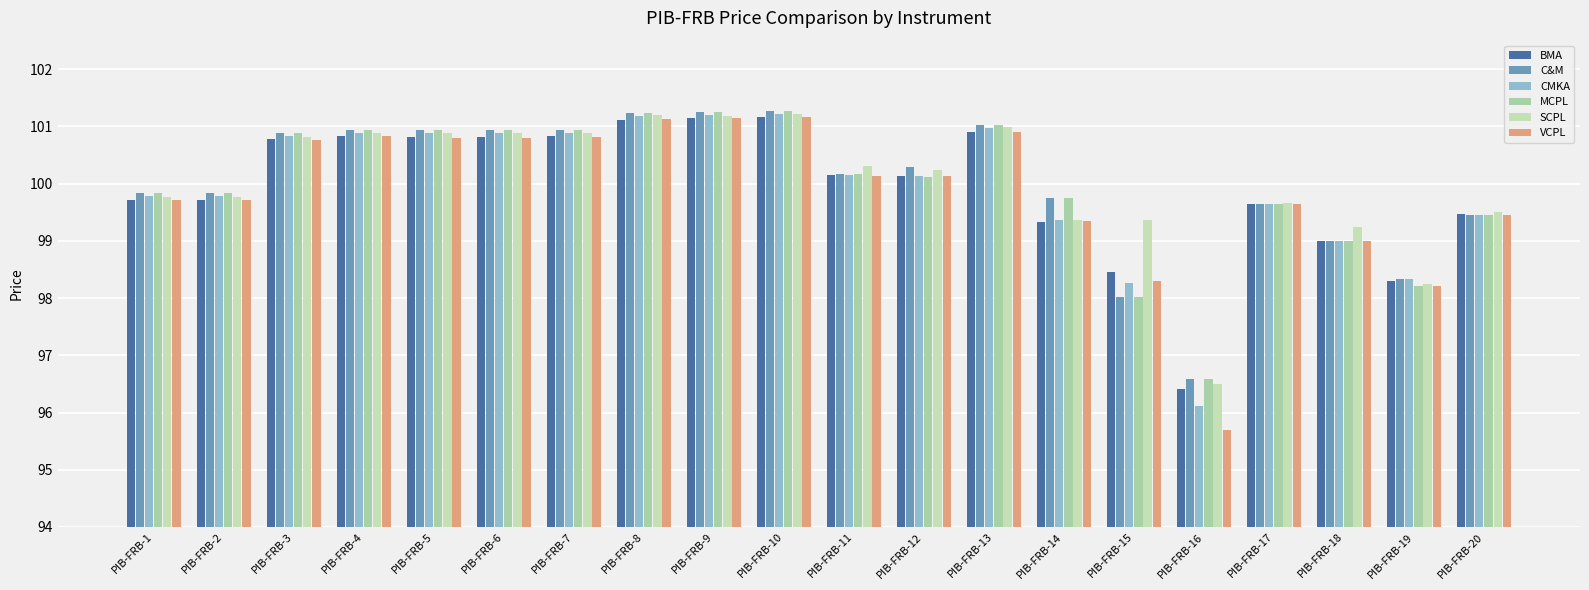

How many categories are shown in the chart?

20